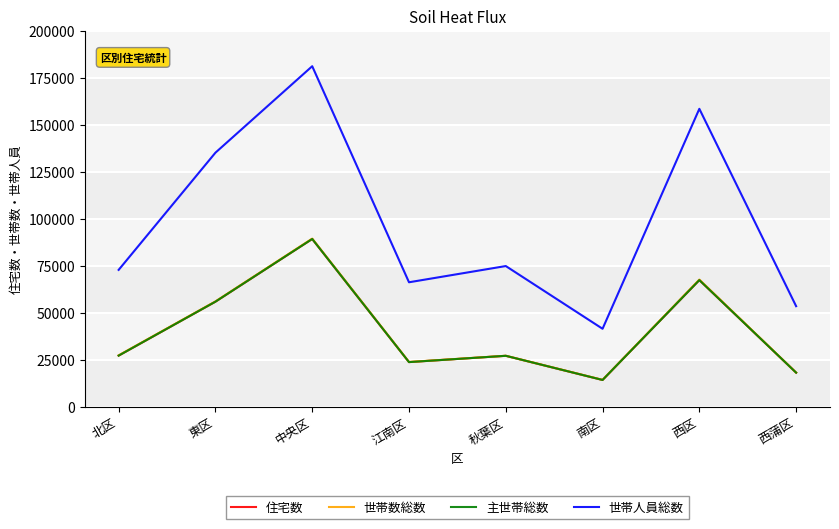

How many interior local peaks does the 住宅数 series have?

3